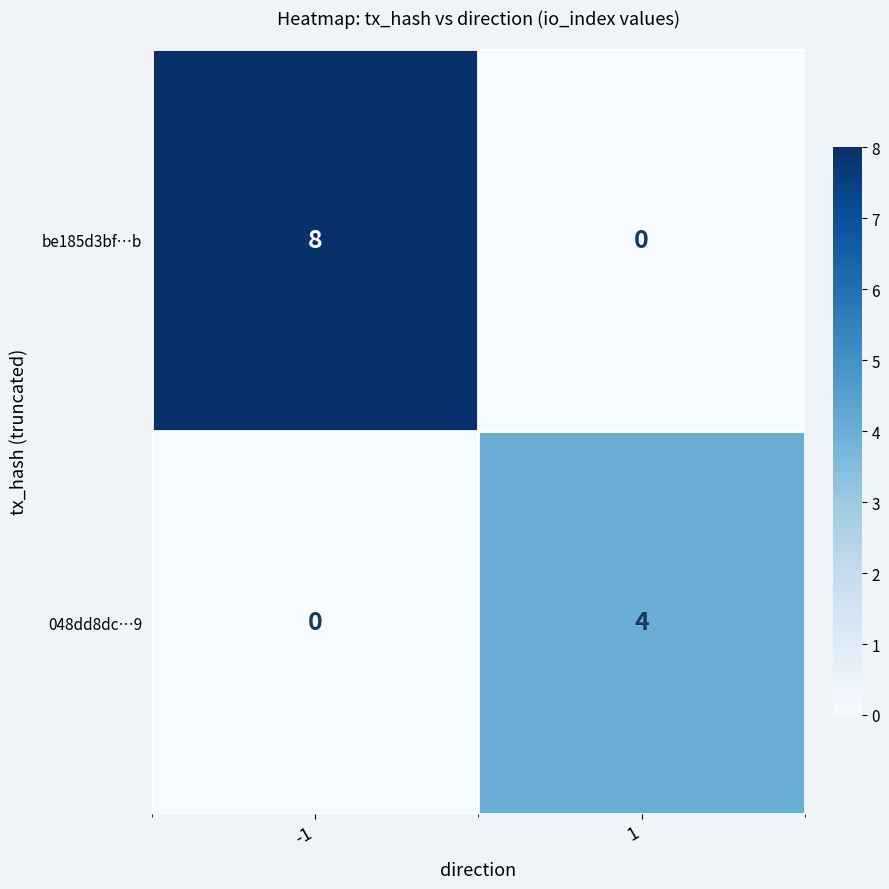

How many categories are shown in the chart?

2